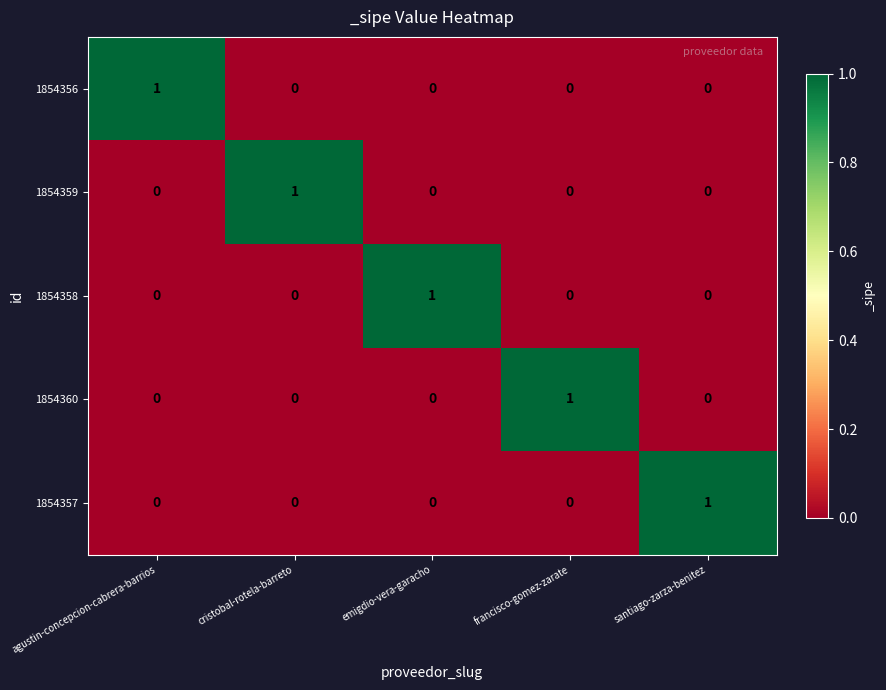

How many series are shown in this chart?

5